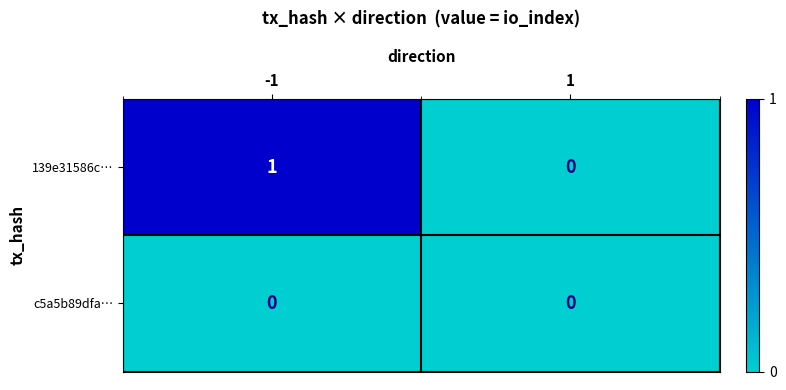

The 139e31586c… series shows 1 at -1. True or false?

True